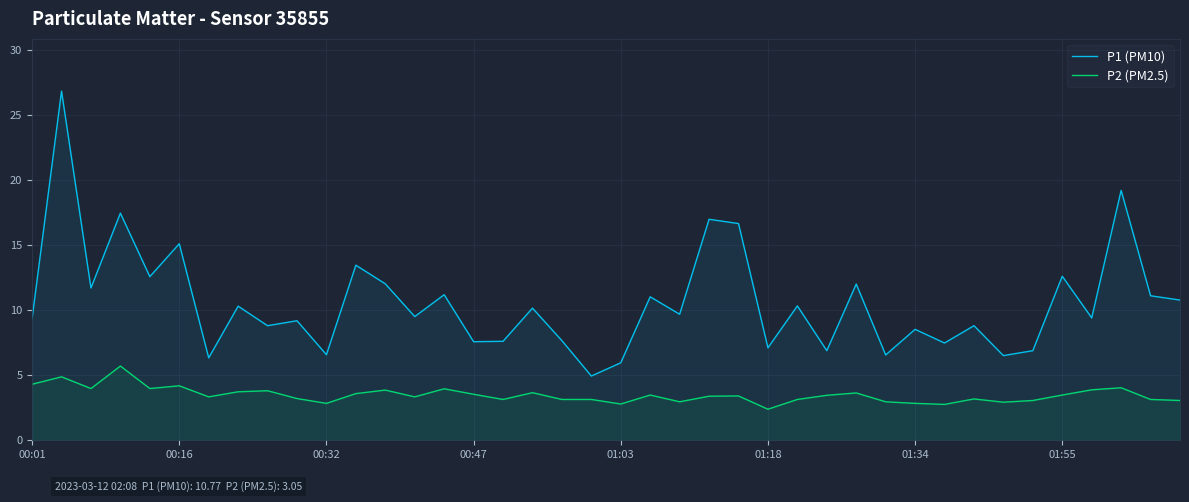

What is the total value across all series at 01:03?

8.7